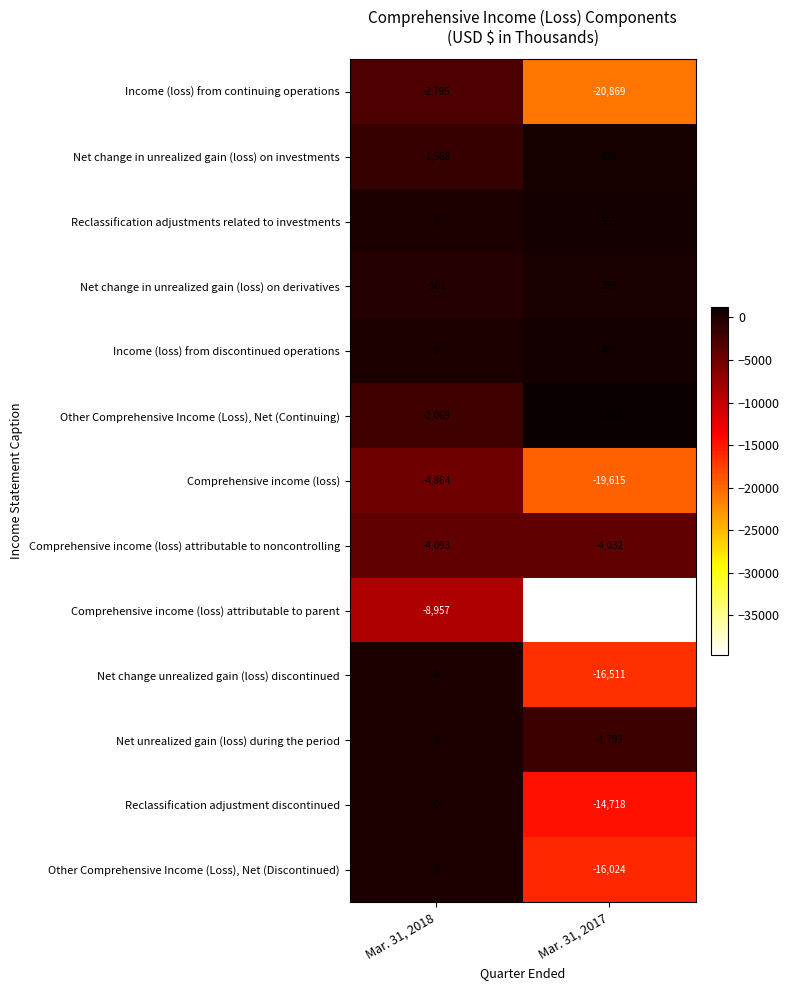

Is it true that Income (loss) from discontinued operations equals 124 at Mar. 31, 2017?

False